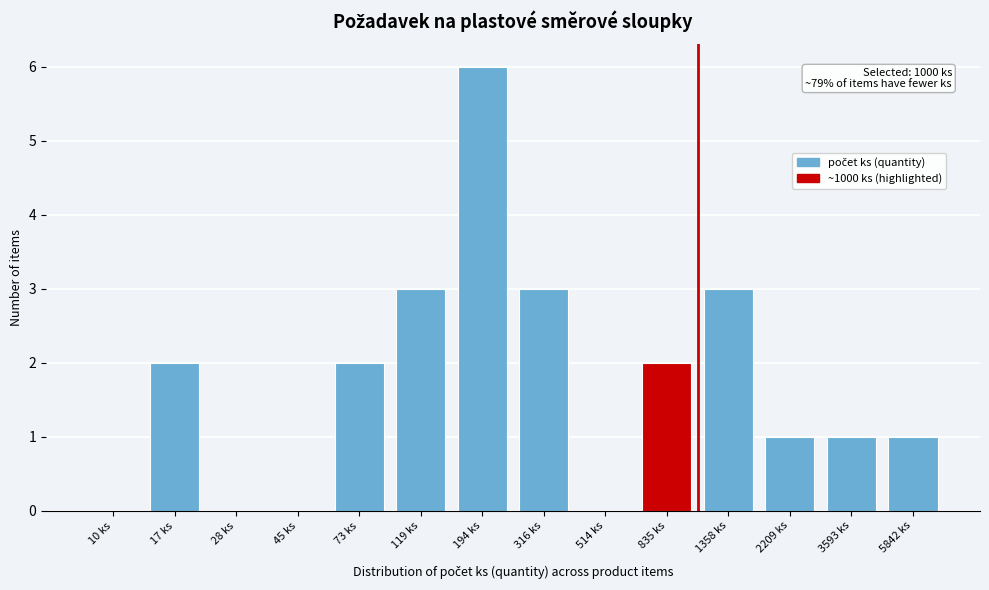

Reading right to left, what are all the values shown in this chart?

5842 ks=1	3593 ks=1	2209 ks=1	1358 ks=3	835 ks=2	514 ks=0	316 ks=3	194 ks=6	119 ks=3	73 ks=2	45 ks=0	28 ks=0	17 ks=2	10 ks=0